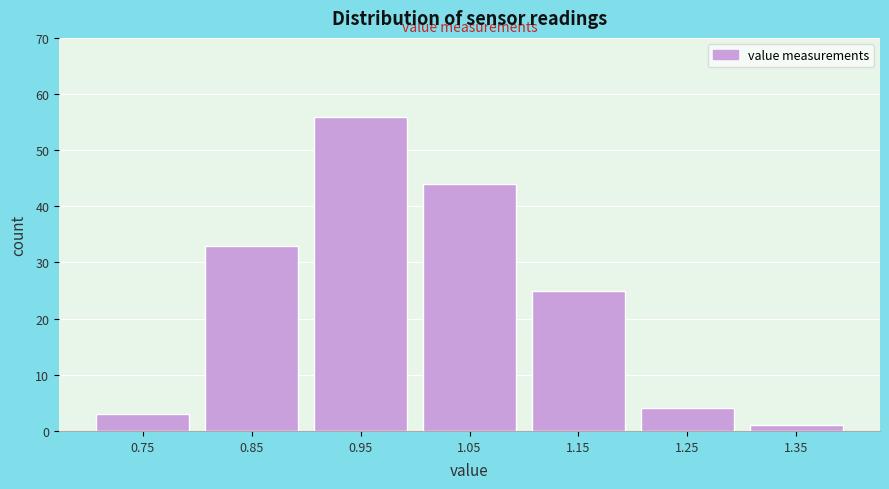

Reading left to right, transcribe all the data shown in this chart.

3	33	56	44	25	4	1